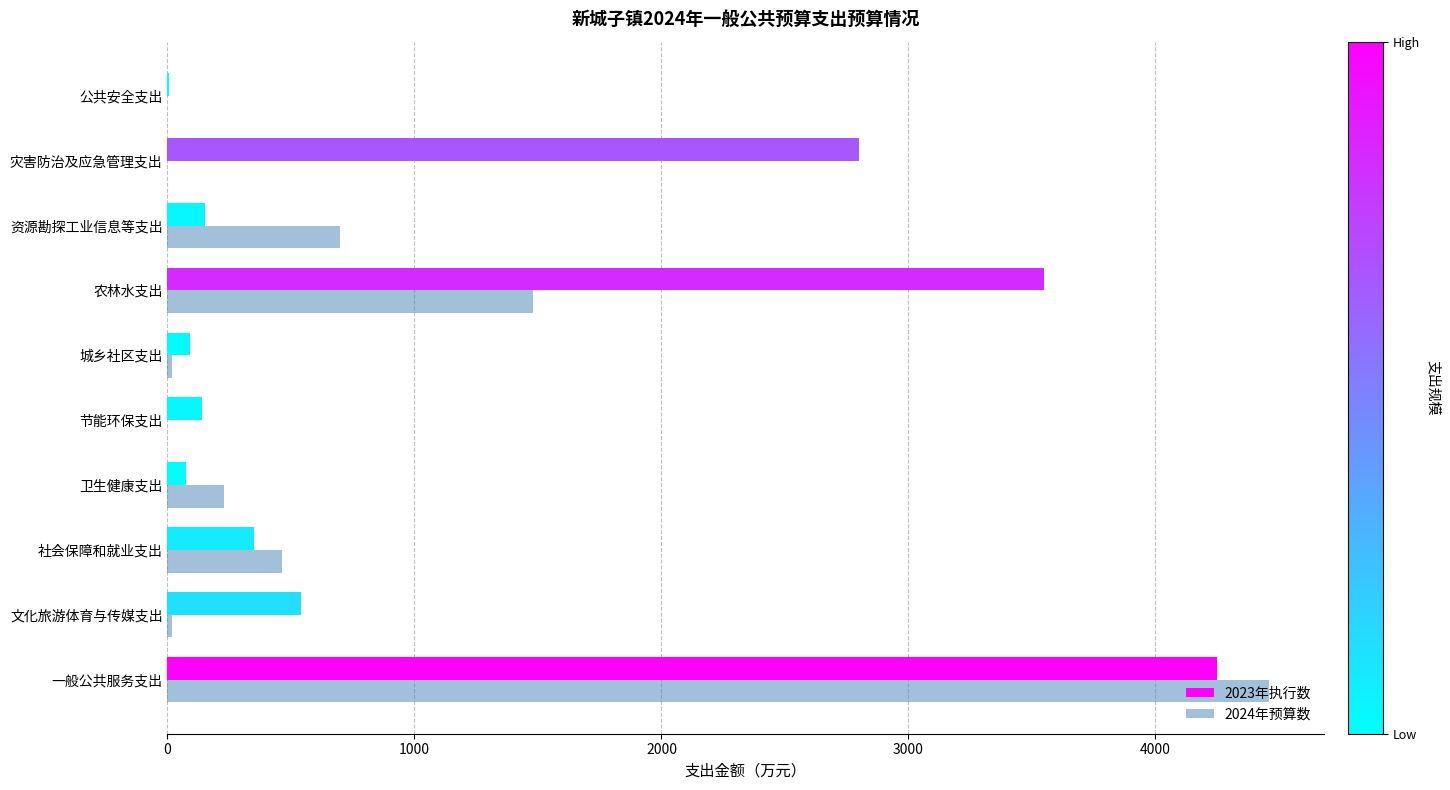

Is it true that 2024年预算数 equals -2418.0 at 灾害防治及应急管理支出?

False